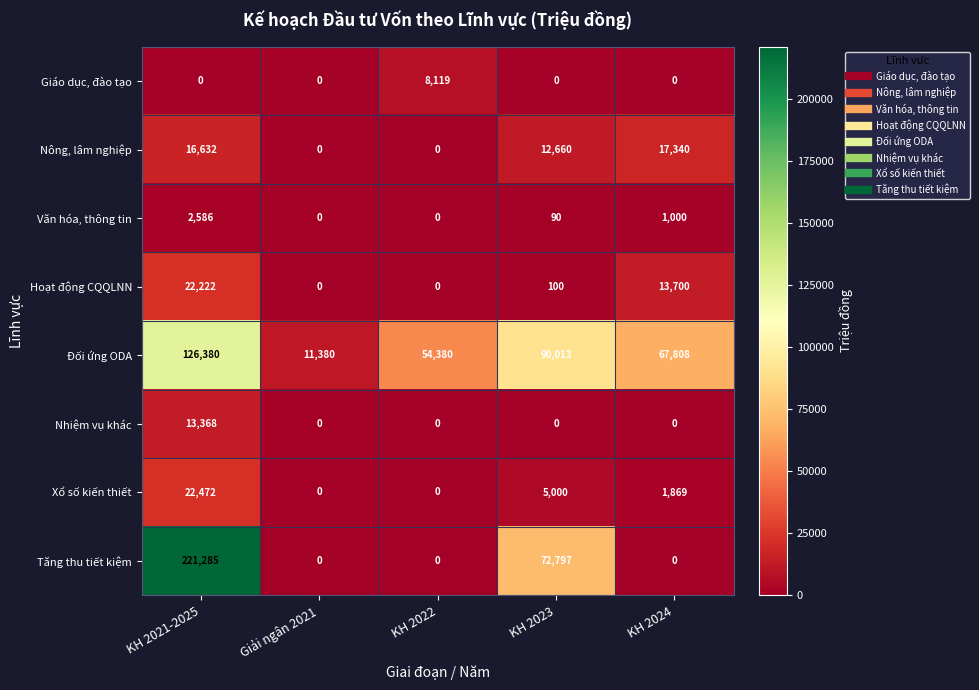

Where is Hoạt động CQQLNN nearest to the value 11111?

KH 2024